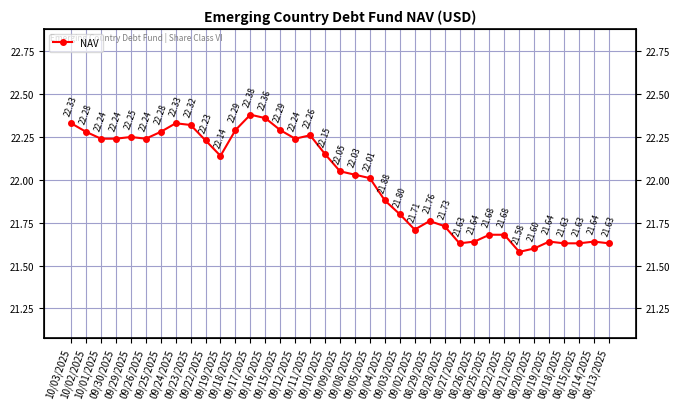

True or false: the data has more than 1 interior local peaks.

True